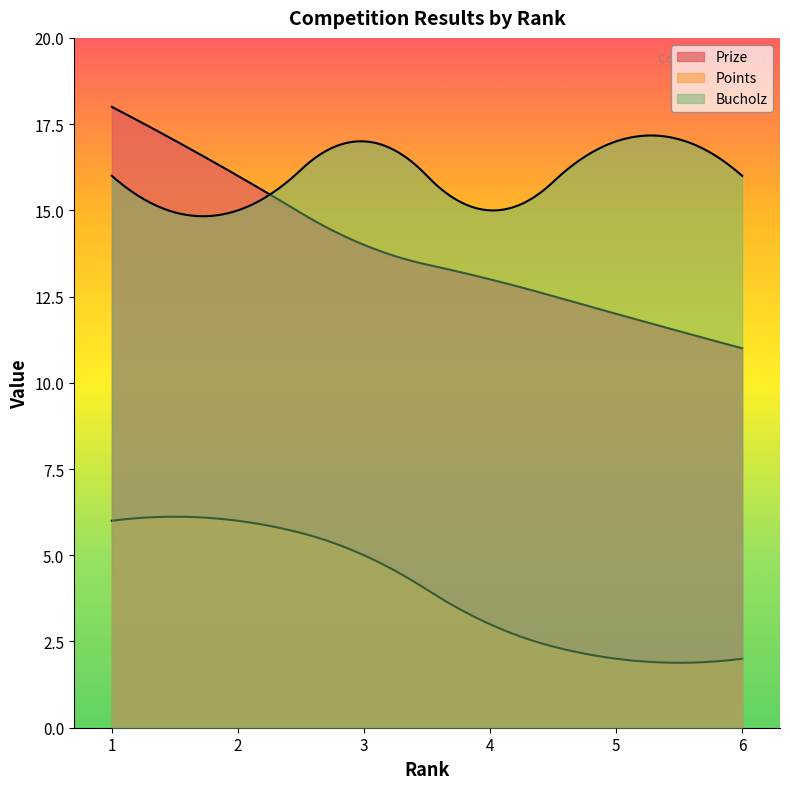

At which category does the chart reach its minimum across all series?

5